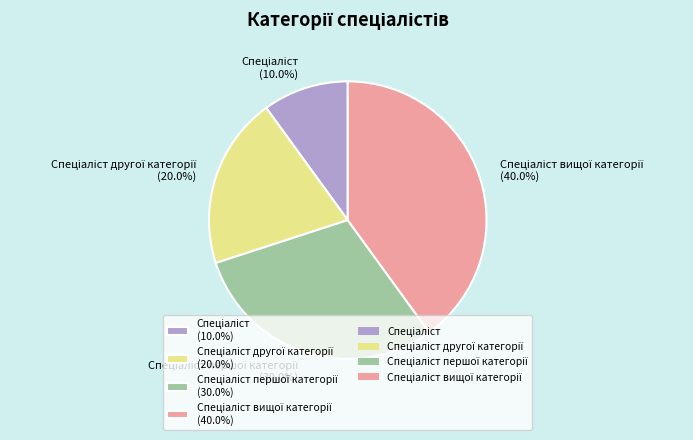

How many slices are in this pie chart?

4